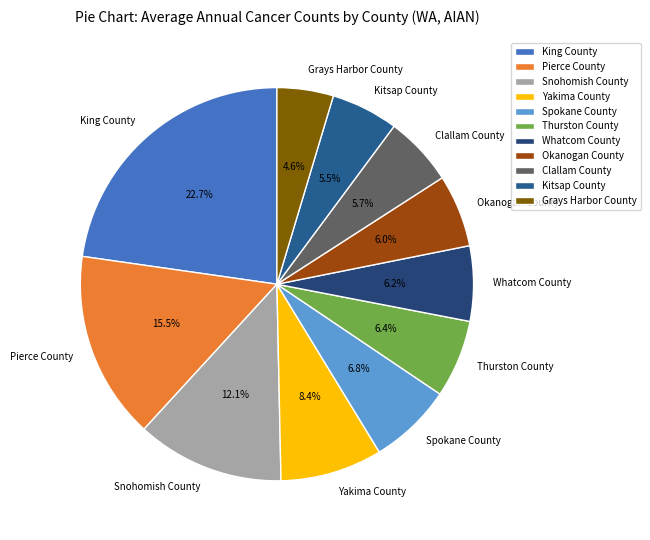

Is there any slice that represents more than half of the pie?

No